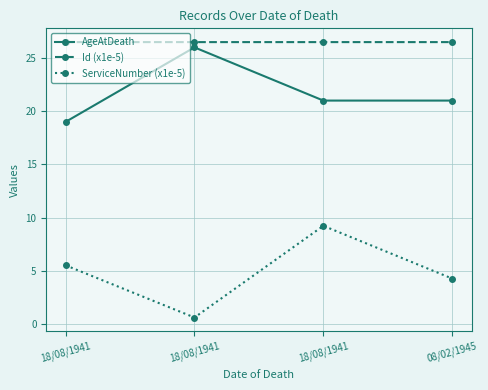

At which label is Id (x1e-5) closest to 26?

18/08/1941